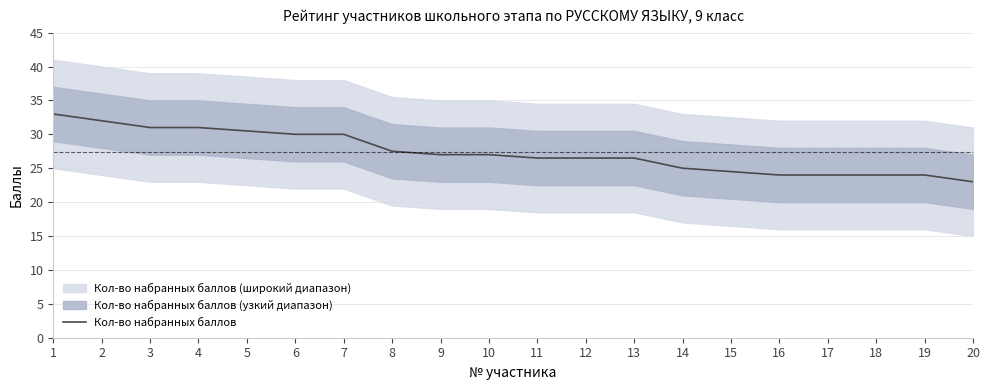

Does the chart display data point markers on the line(s)?

No